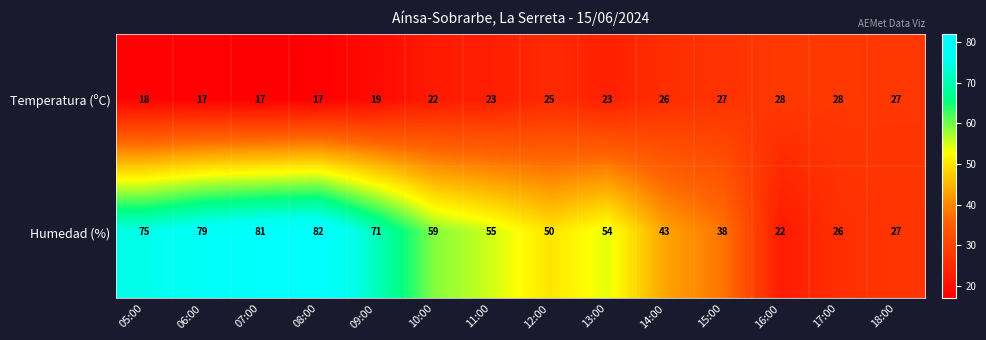

Where does the Humedad (%) series first go above 55?

05:00